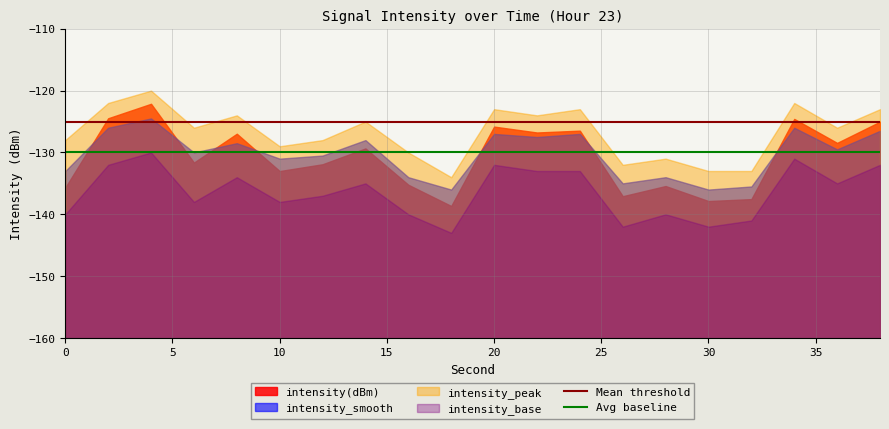

Which series has the widest spread of values?

intensity(dBm)